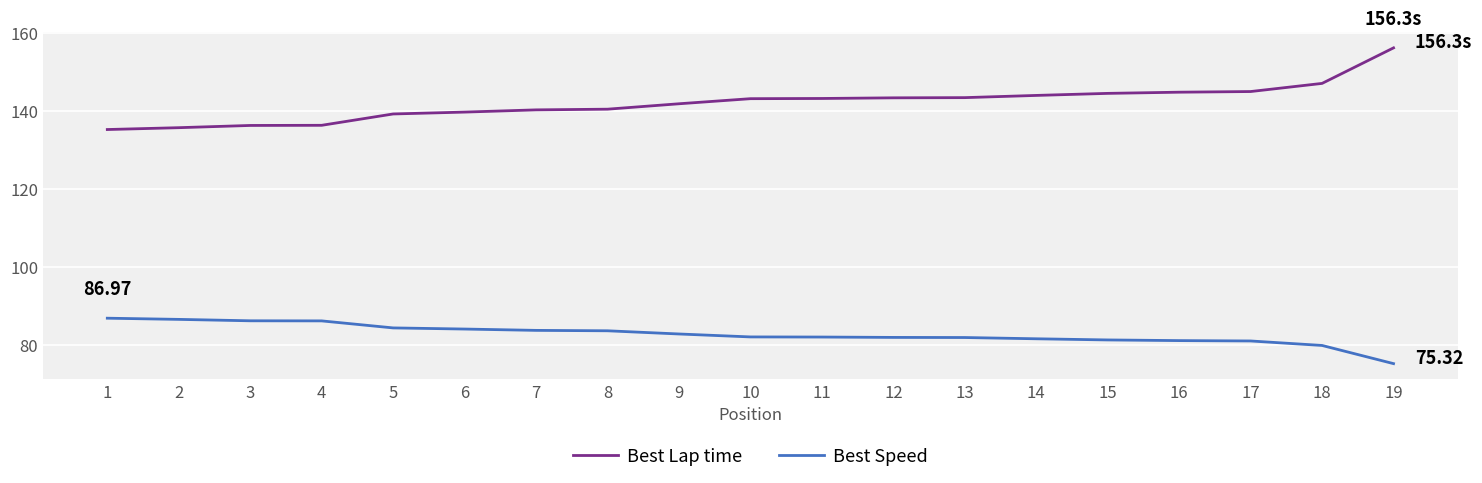

What is the difference between the highest and lowest values at 17?

64.0